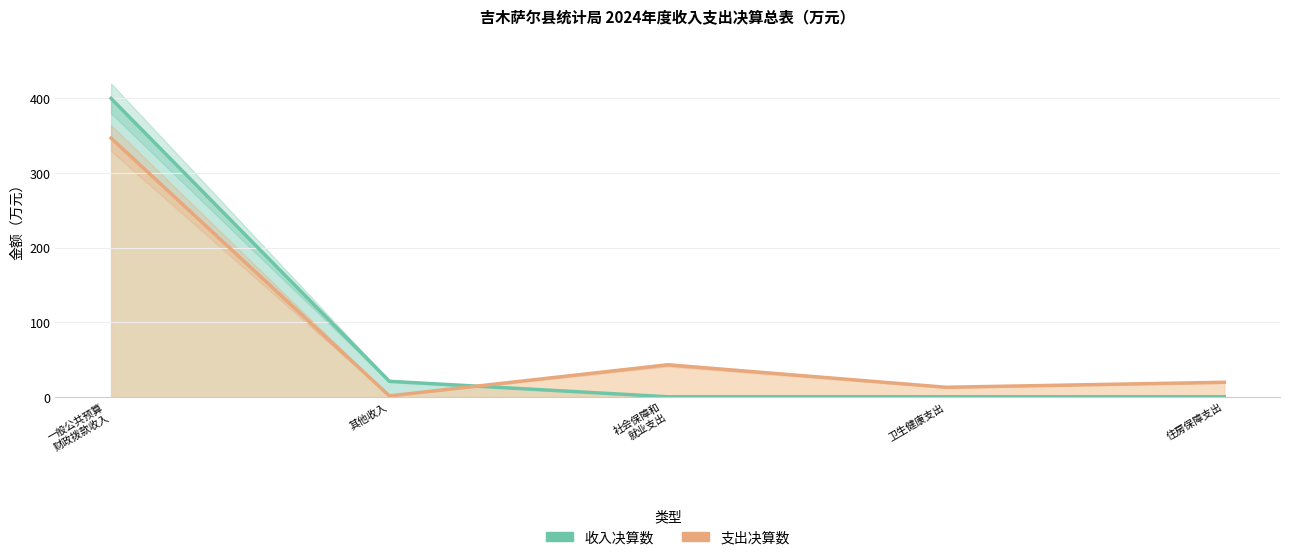

Which category has the highest value across all series?

一般公共预算
财政拨款收入